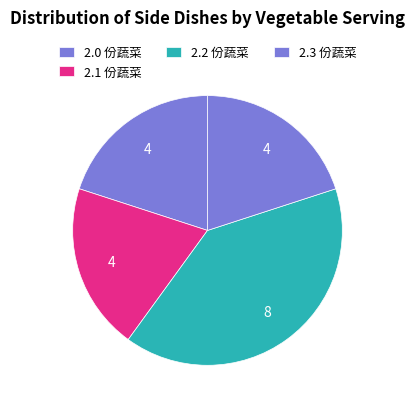

Count the number of slices in the pie.

4